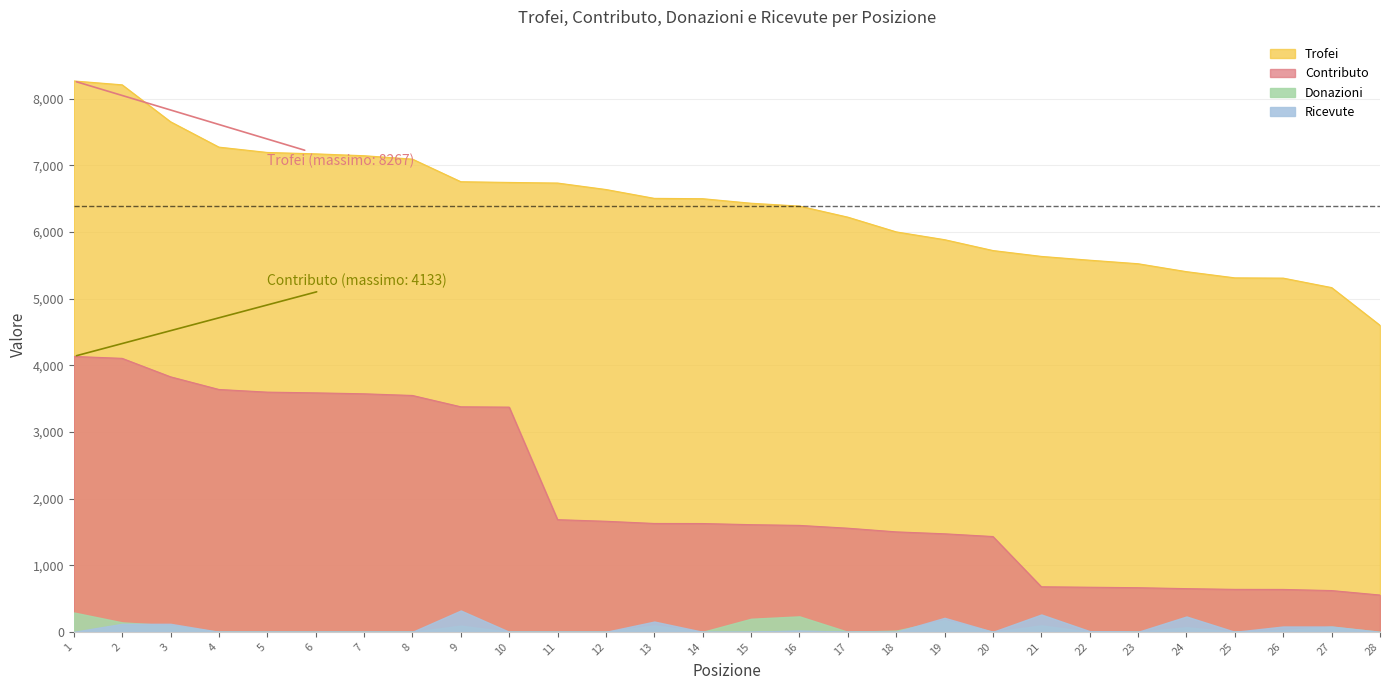

At how many categories does at least one series exceed 7571?

3